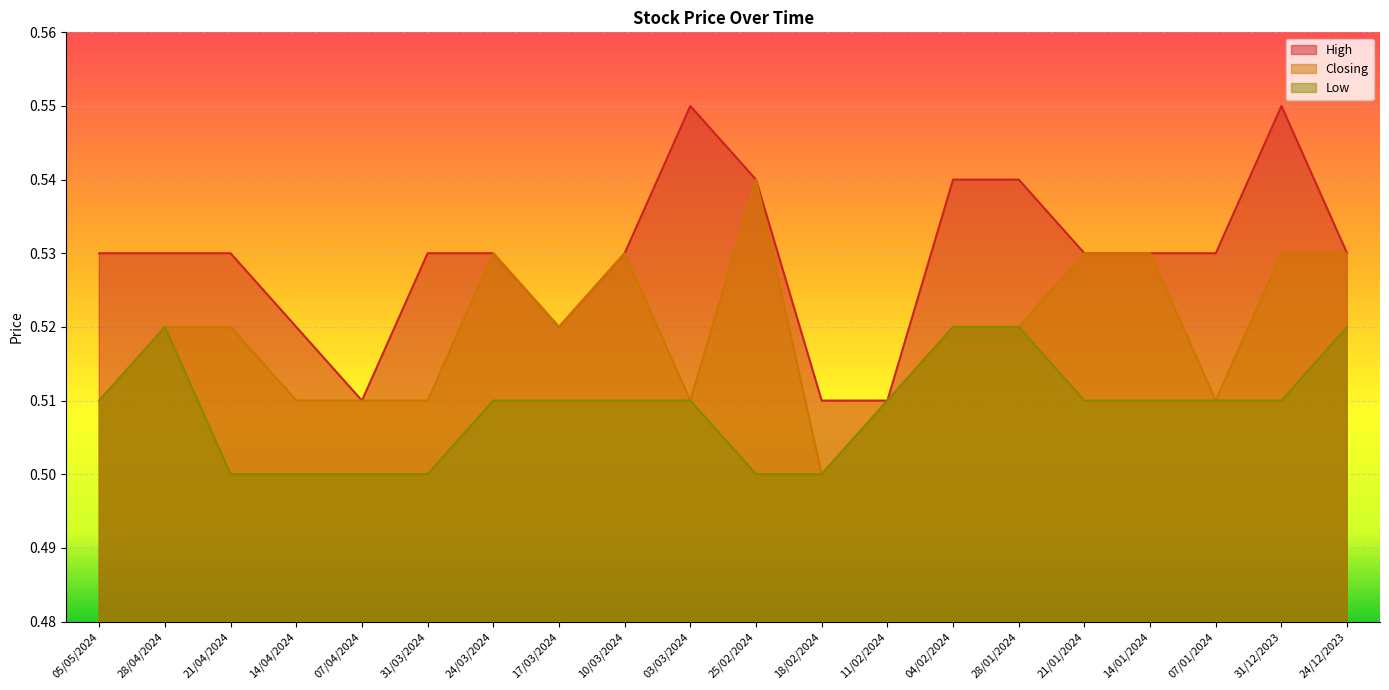

True or false: Low and Closing intersect in this chart.

False